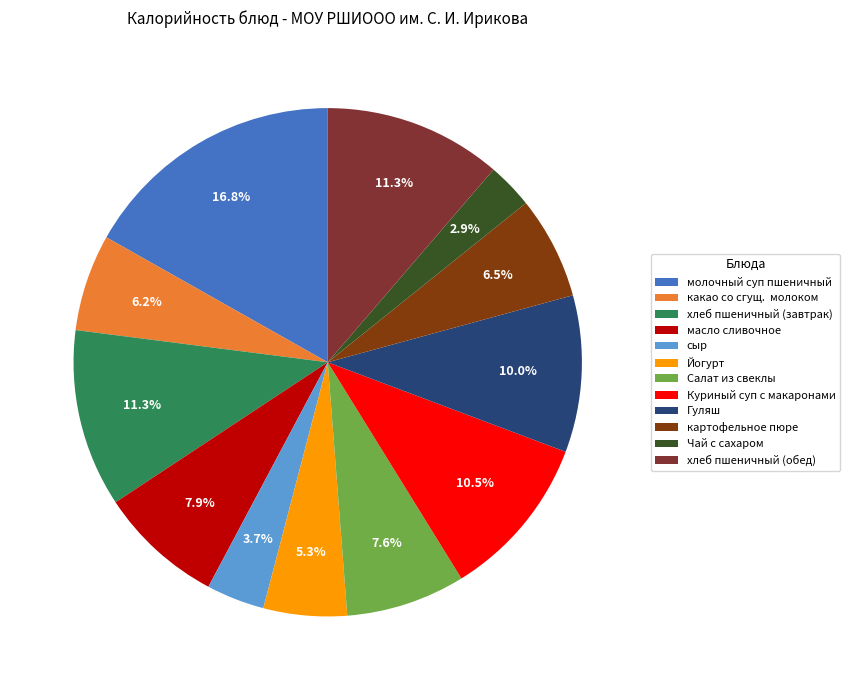

To the nearest percent, what percentage of the pie is молочный суп пшеничный?

17%